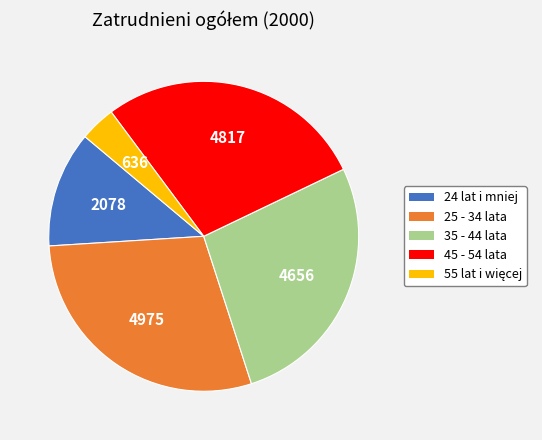

Do 24 lat i mniej and 25 - 34 lata together represent more than half of the pie?

No